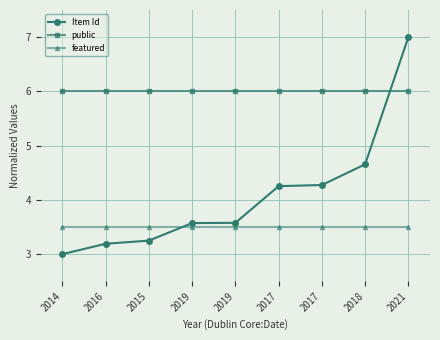

Is this an area chart (filled region under the line)?

No